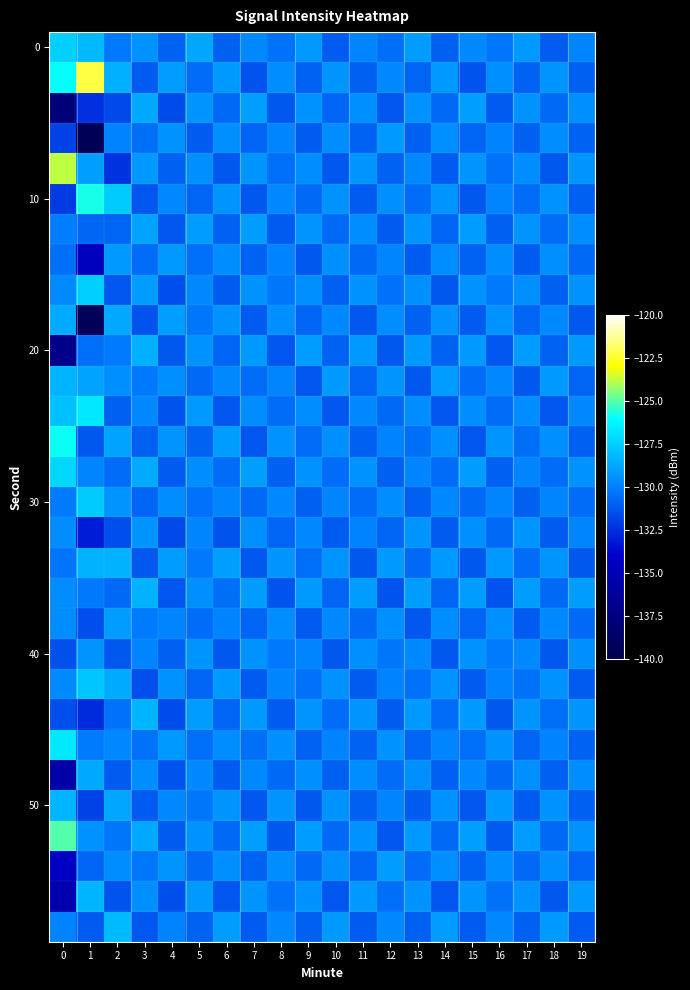

What is the minimum value shown in the chart?

-139.5